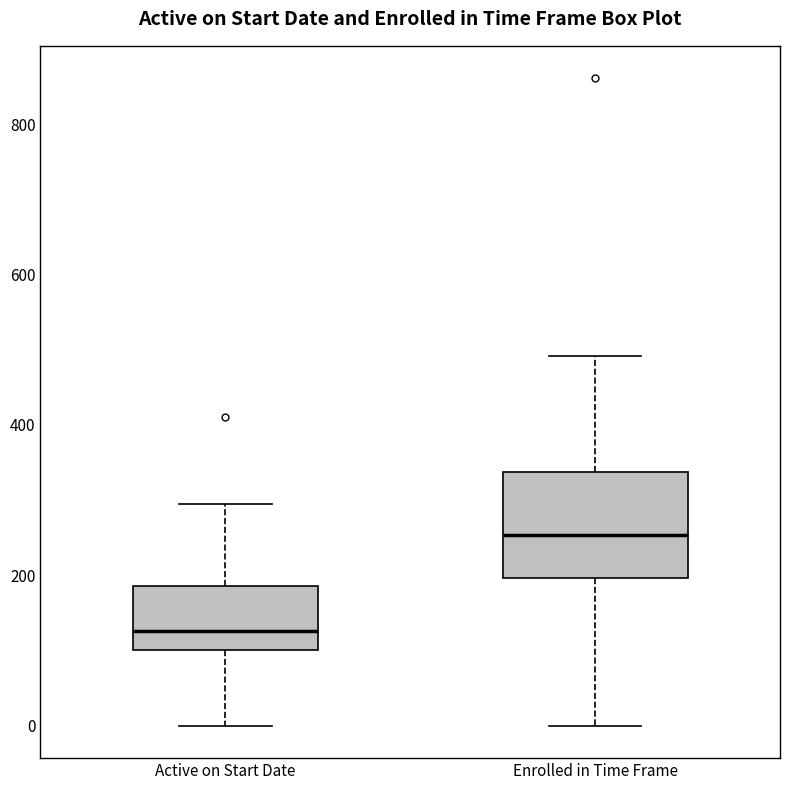

Which box is the tallest, from its lower edge to its upper edge?

Enrolled in Time Frame